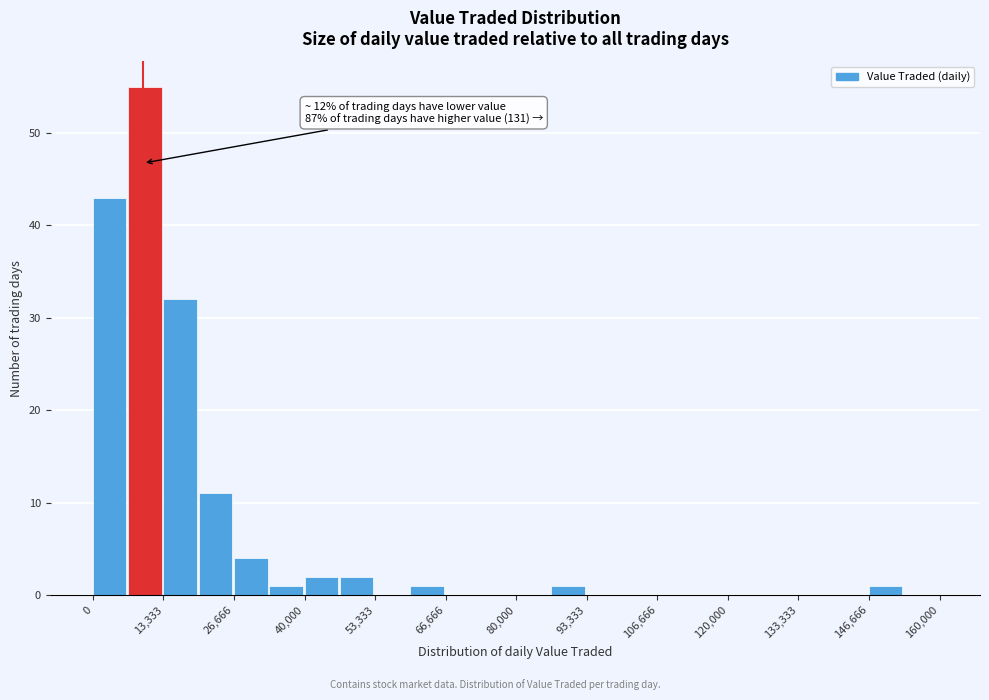

Read against the x-axis, roughly where is the centre of the tallest bar?

10000